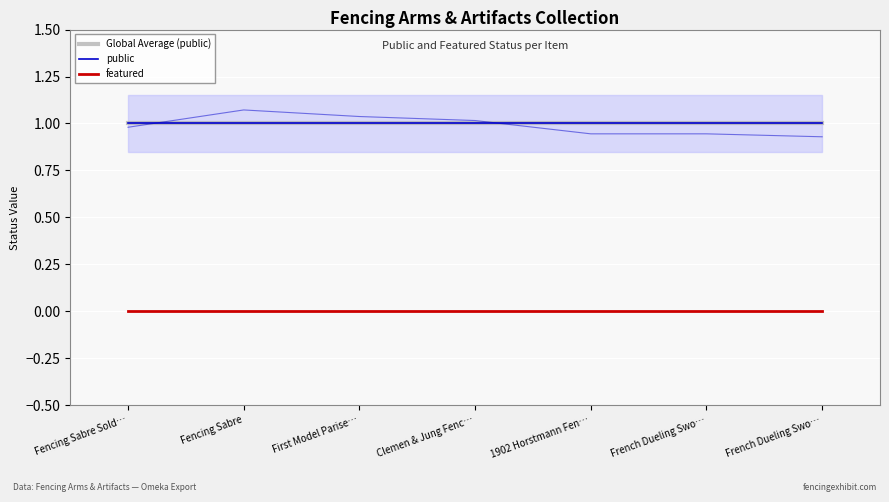

True or false: featured and public intersect in this chart.

False